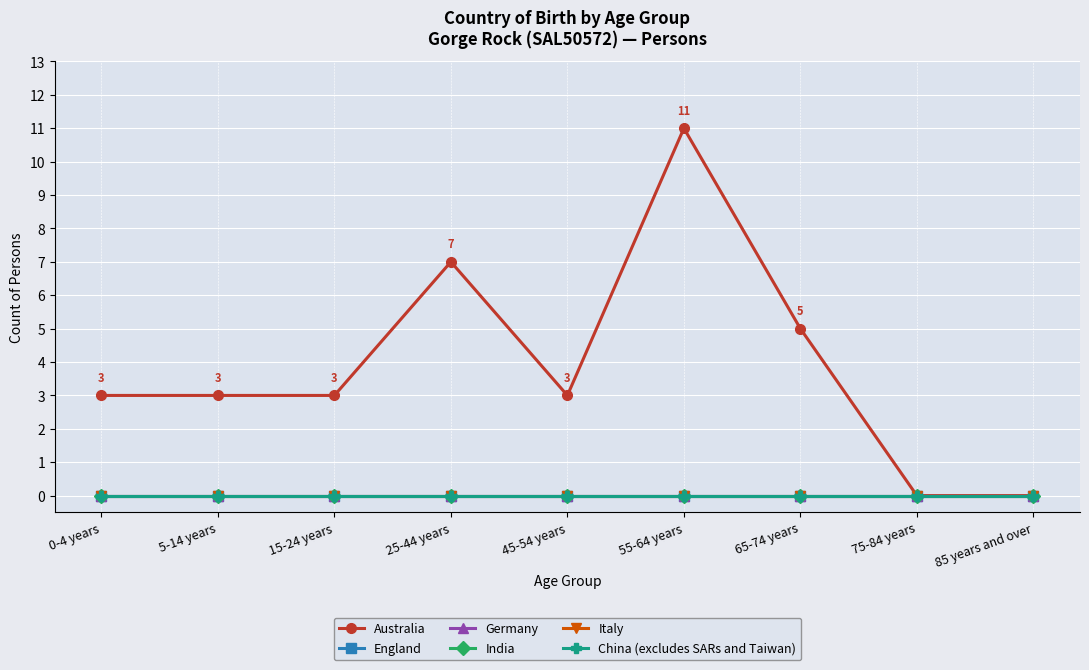

What position from the right is 45-54 years?

5